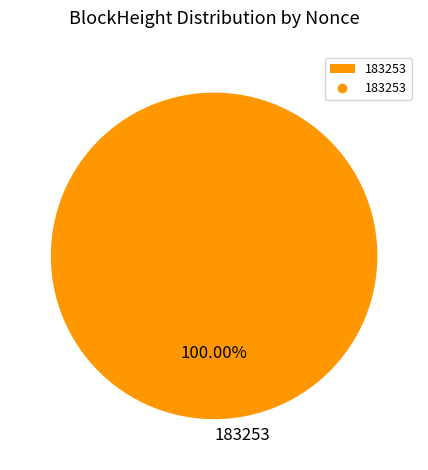

Rank the categories by value from lowest to highest.

183253